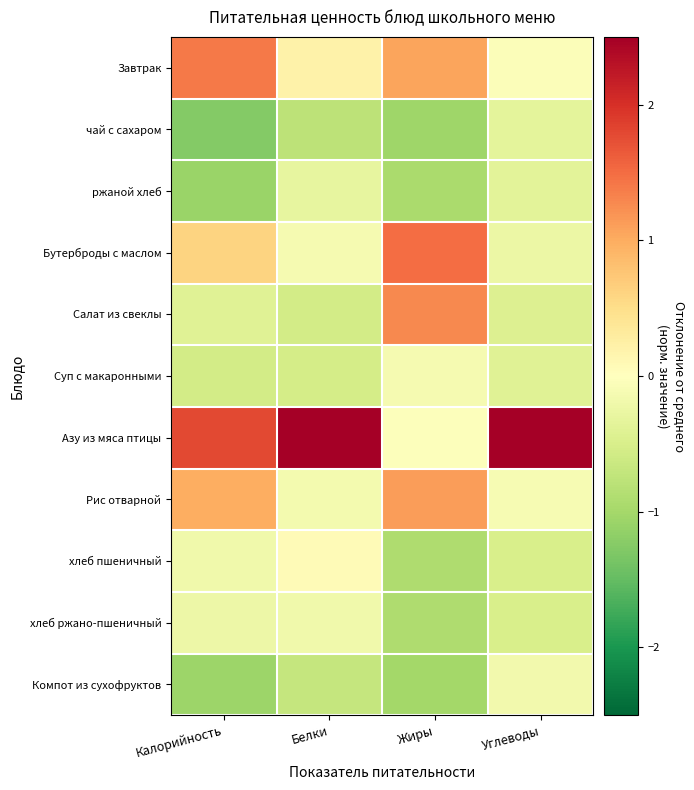

Which has a higher value, Жиры or Белки?

Жиры